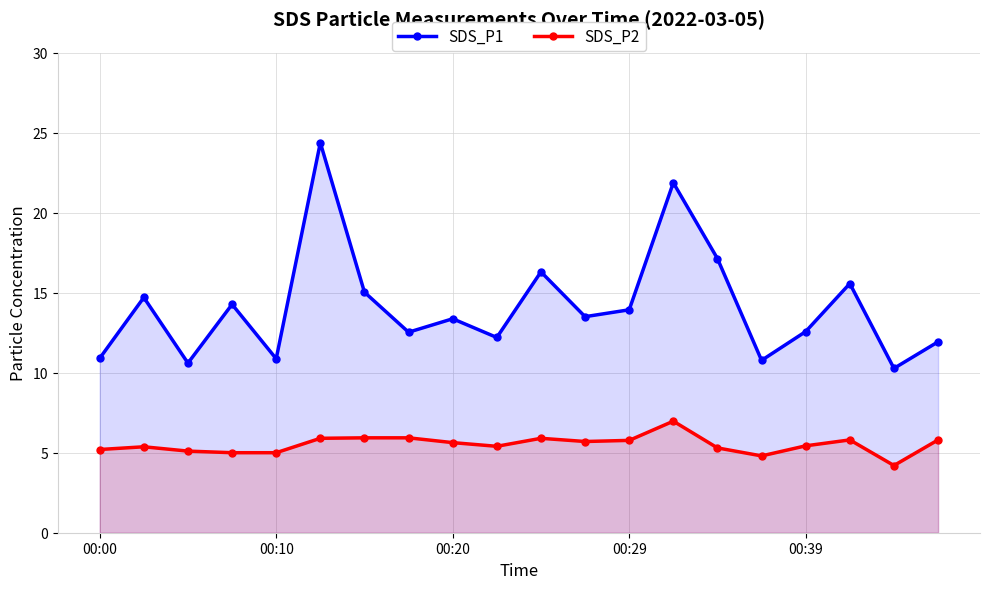

List the series in order of their overall mean, highest first.

SDS_P1, SDS_P2